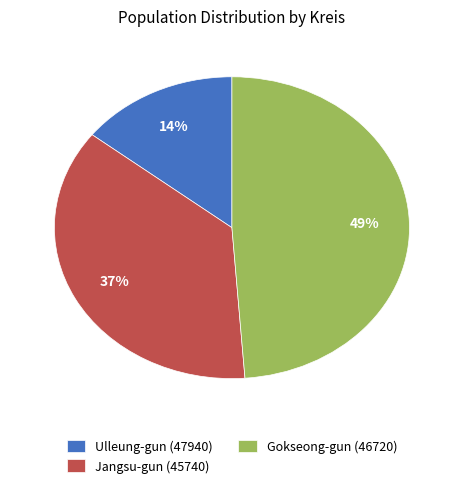

Which slice is the smallest?

Ulleung-gun (47940)